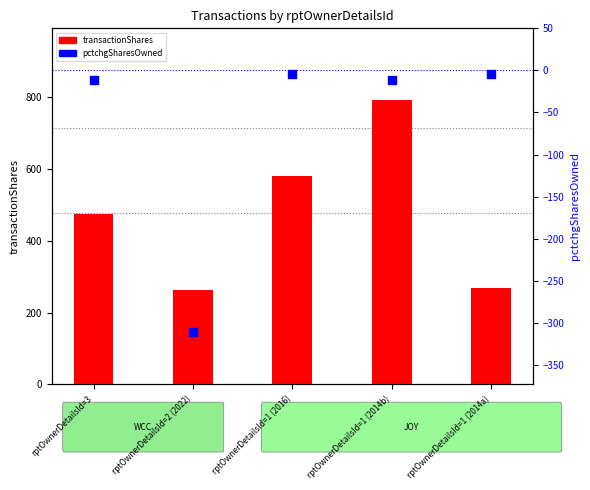

Which series reaches the maximum Y coordinate?

transactionShares